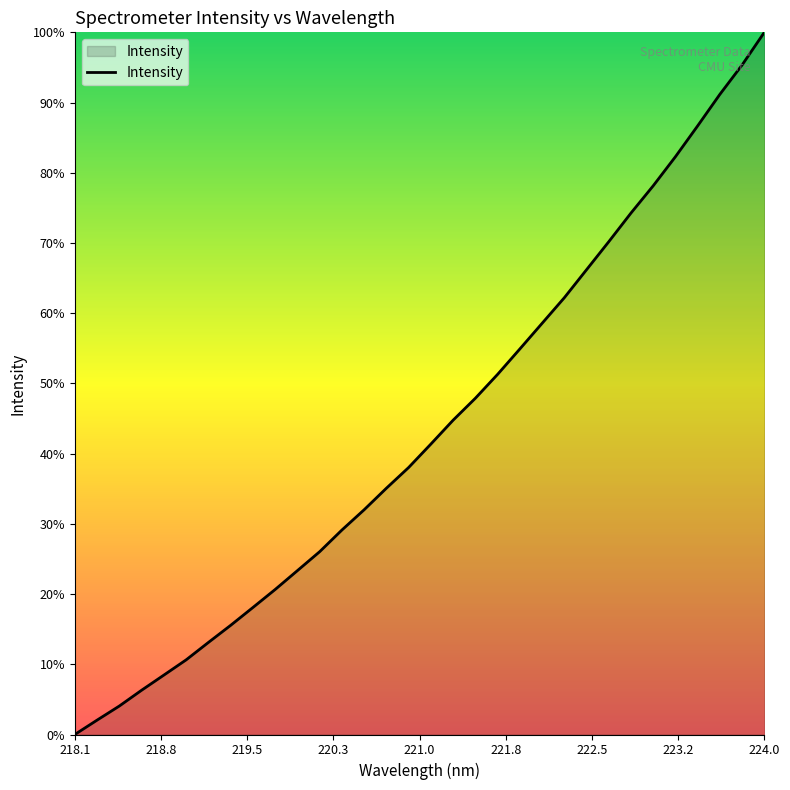

Does the chart display data point markers on the line(s)?

No